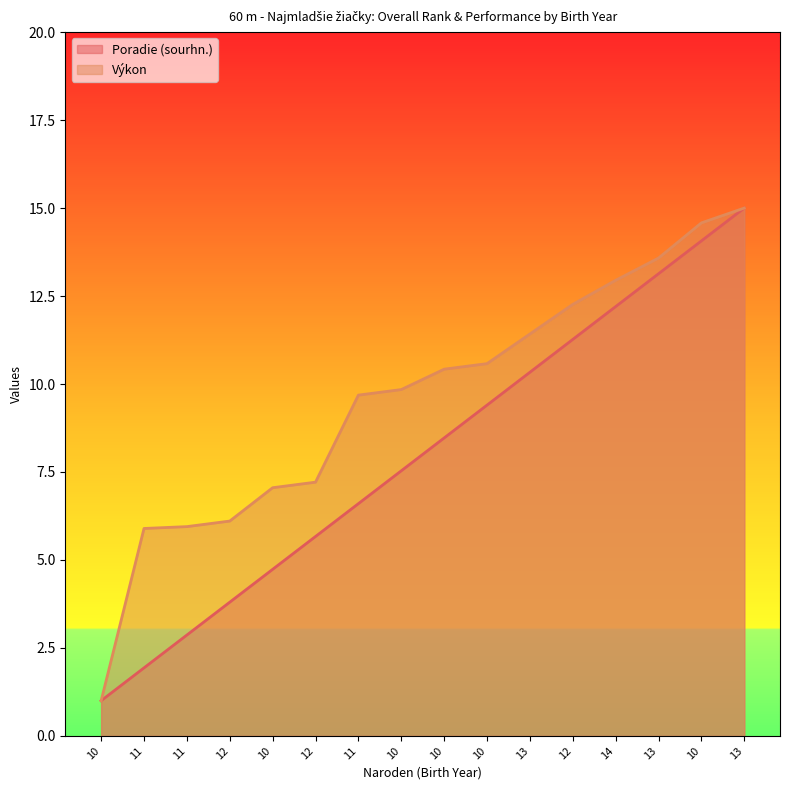

What is the label of the 16th point from the right?

10